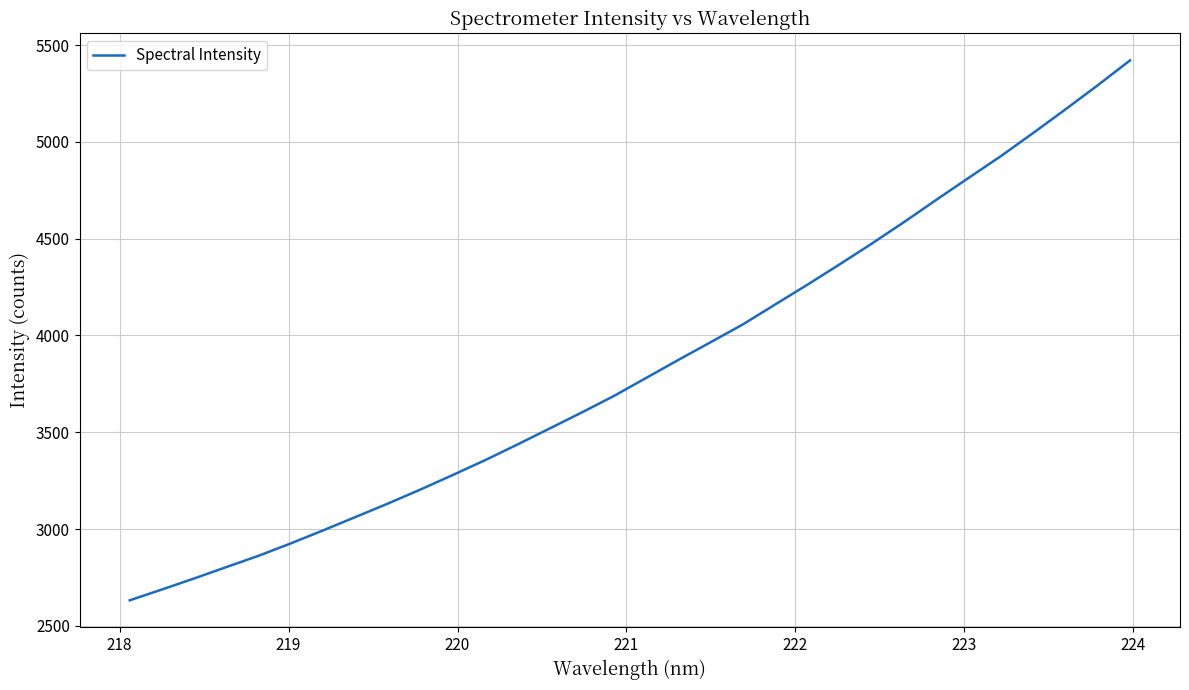

What is the smallest value displayed?

2631.7